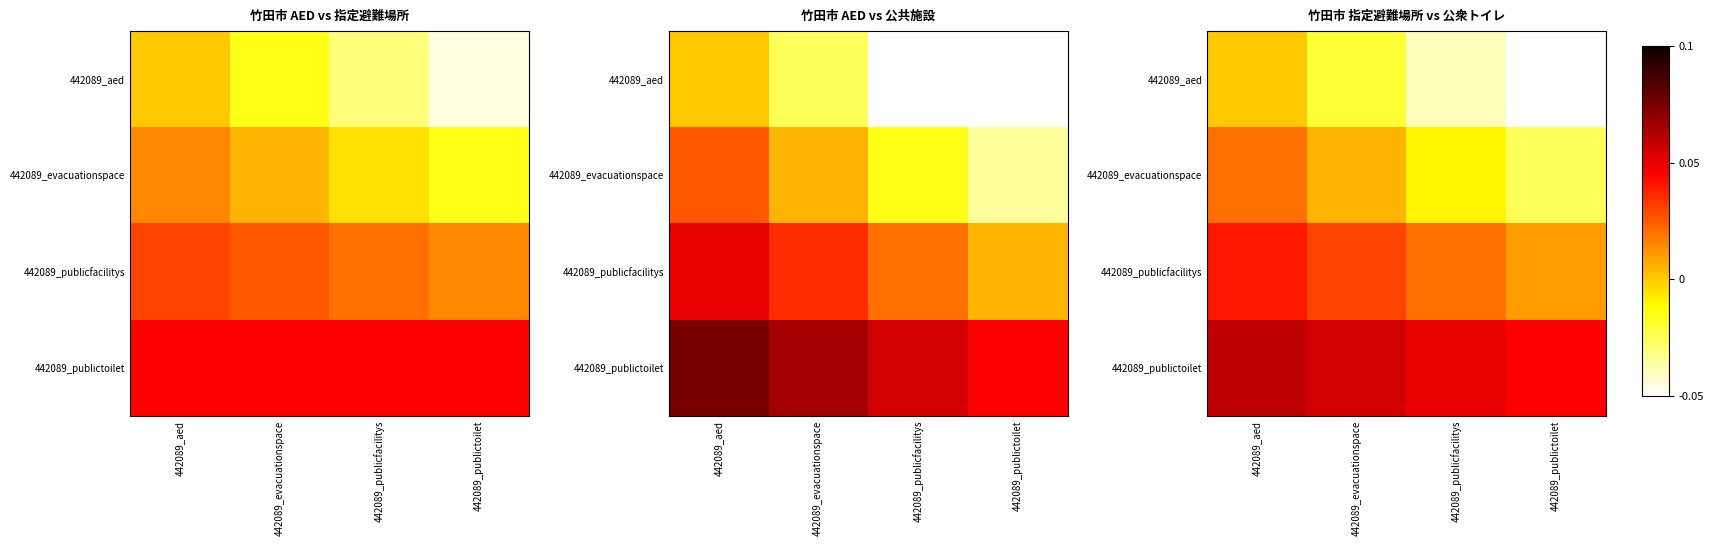

At 442089_aed, list the series in order from smallest to largest.

442089_aed, 442089_evacuationspace, 442089_publicfacilitys, 442089_publictoilet